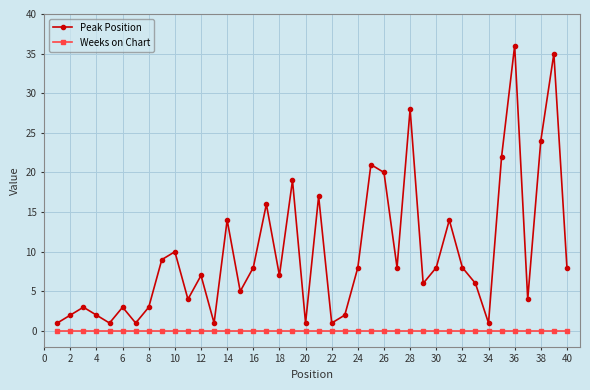

Which series has the largest total across all categories?

Peak Position